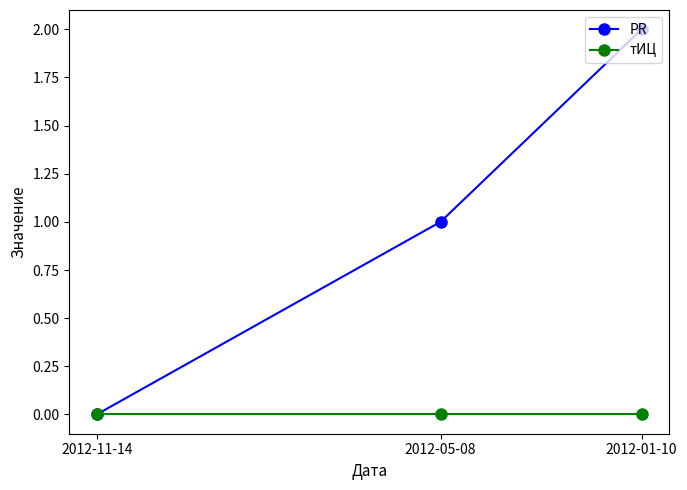

Rank the series by their maximum value, from lowest to highest.

тИЦ, PR